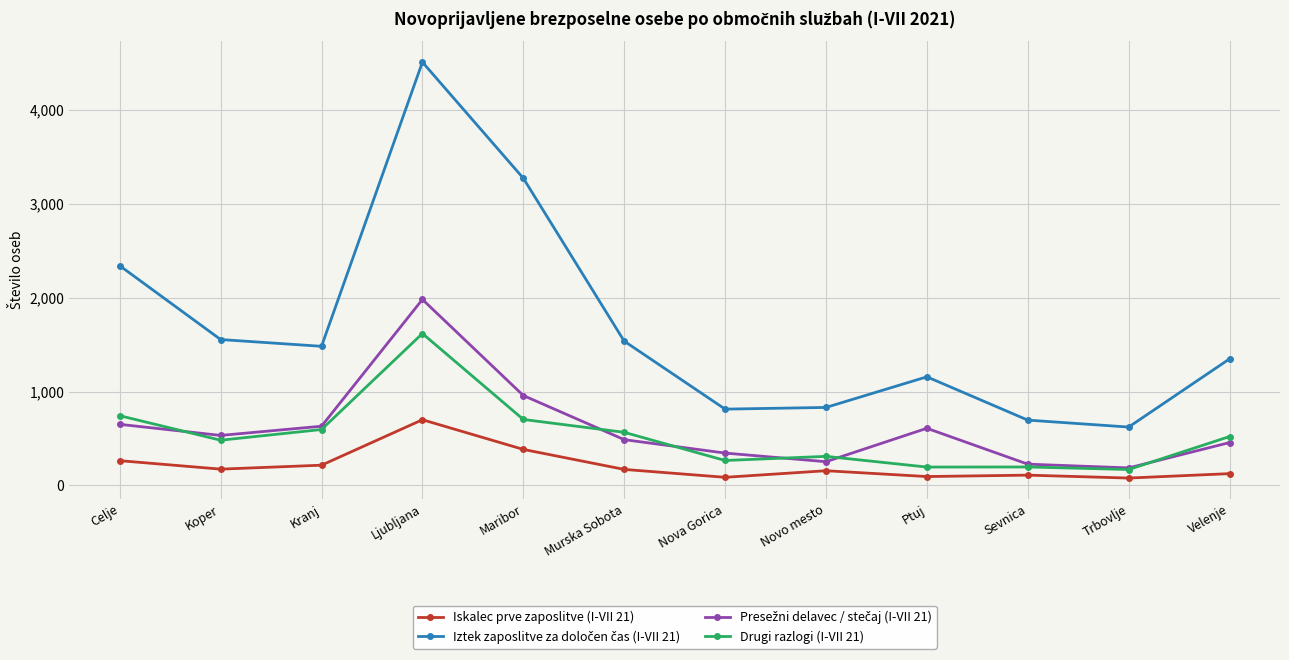

Which label corresponds to the largest value in the chart?

Ljubljana